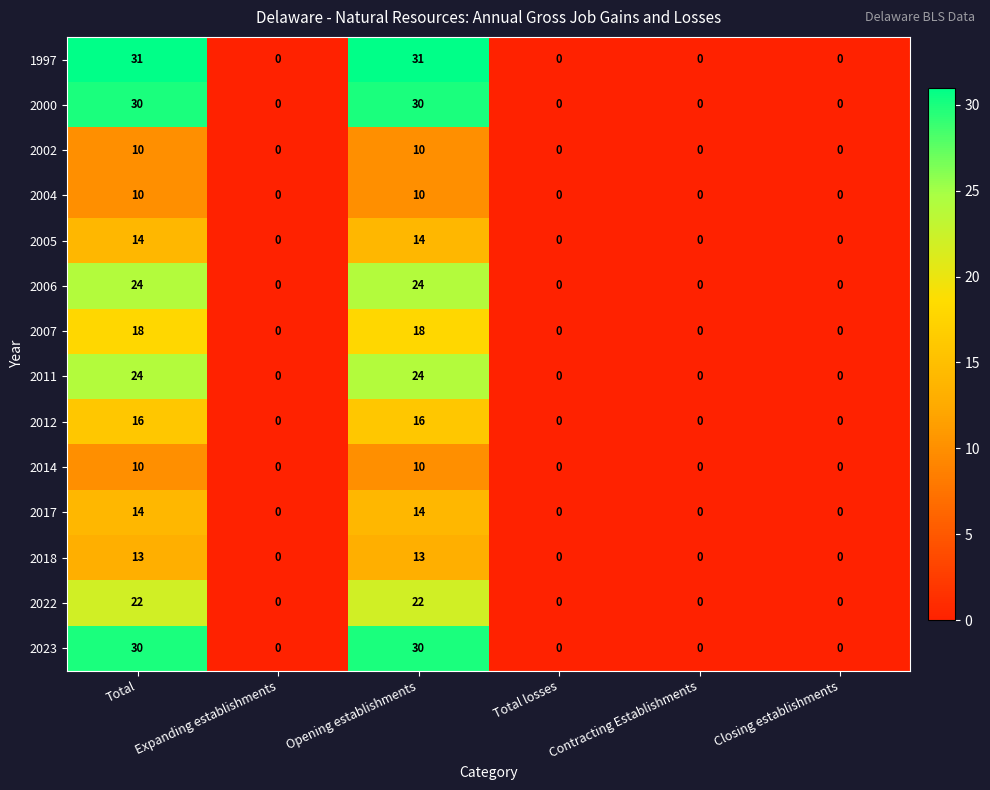

What is the sum of all 2000 values?

60